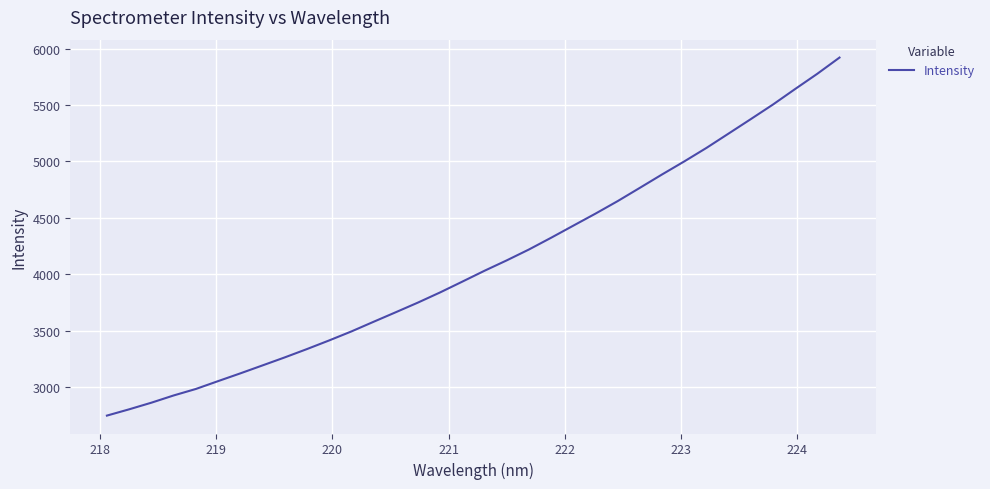

What is the greatest value displayed?

5920.4